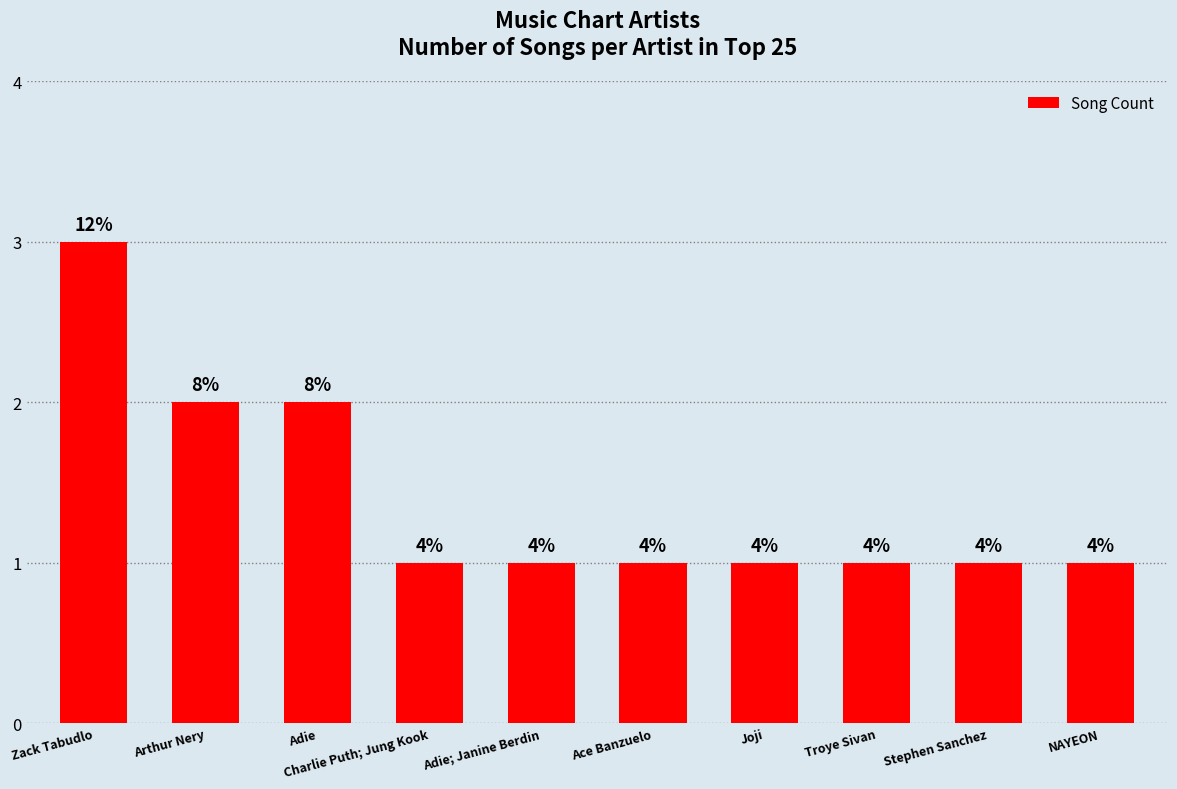

The value at Troye Sivan is 1. True or false?

True